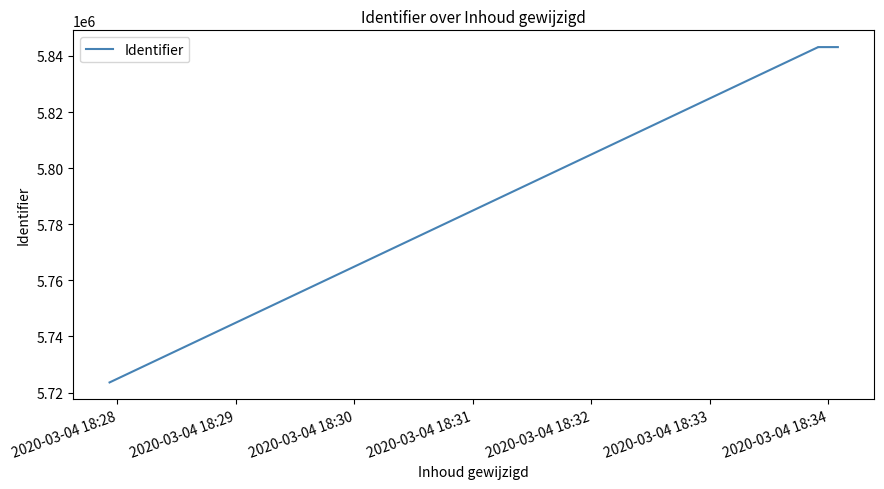

What is the average value?

5813259